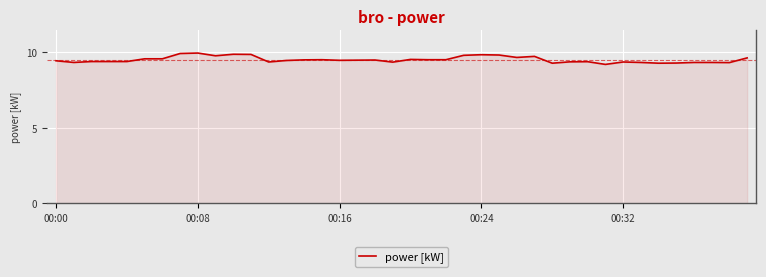

What is the smallest value displayed?

9.2